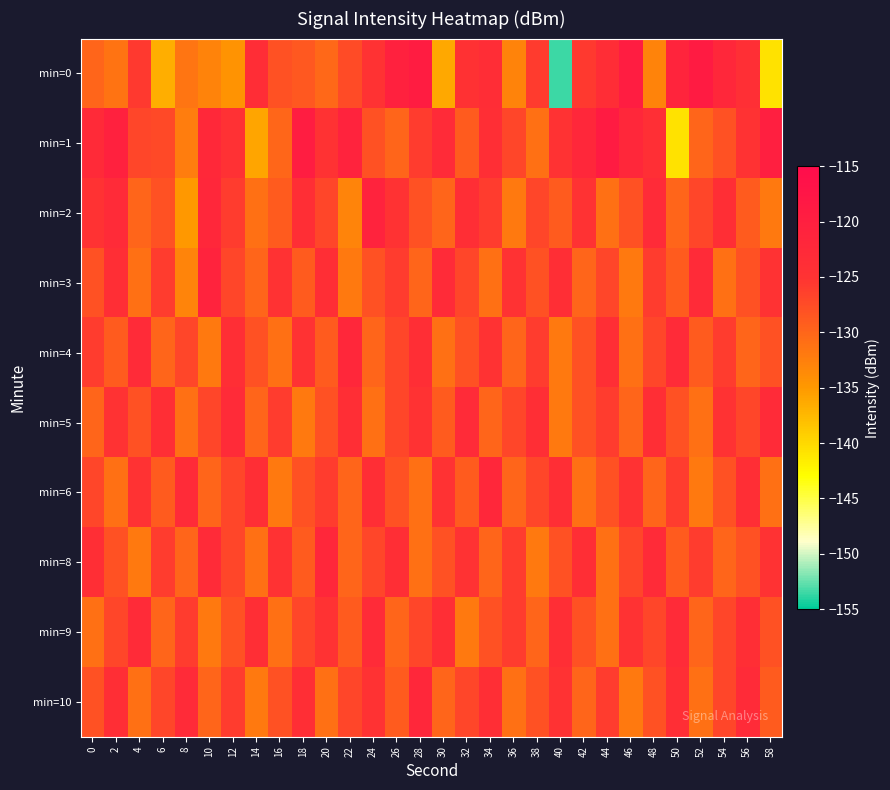

Between 48 and 6, which is larger?

48